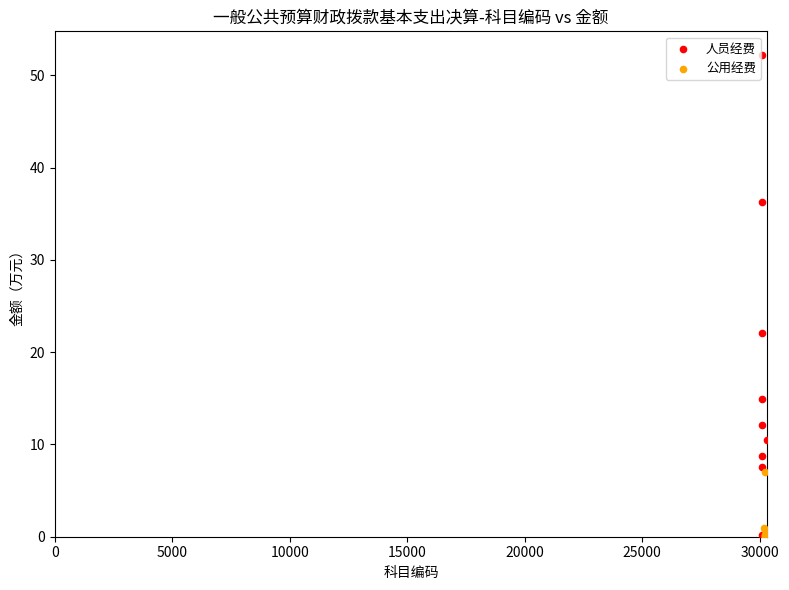

Which series contains the highest Y value?

人员经费